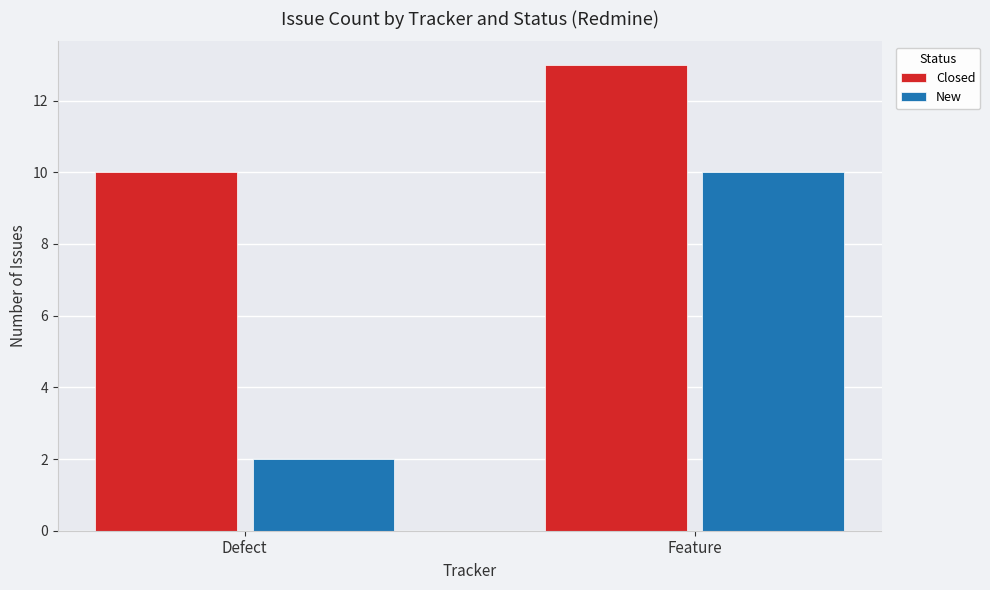

Rank the series by their maximum value, from lowest to highest.

New, Closed